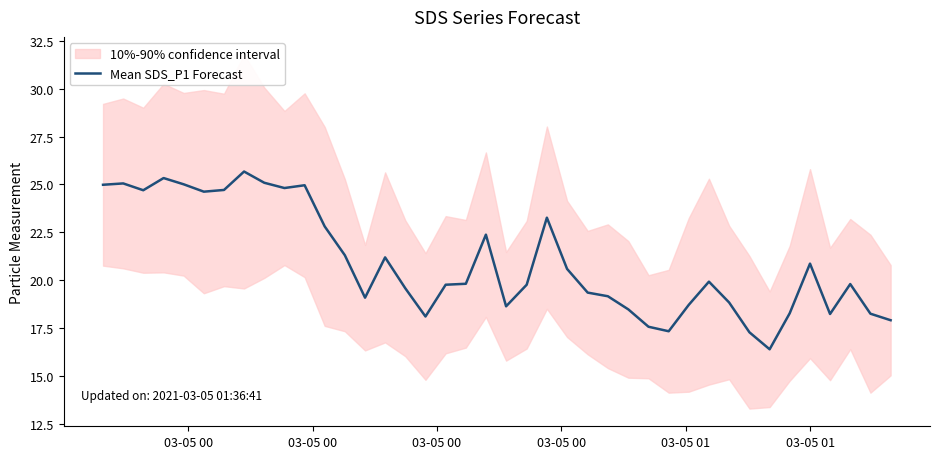

Does the chart have visible grid lines?

No